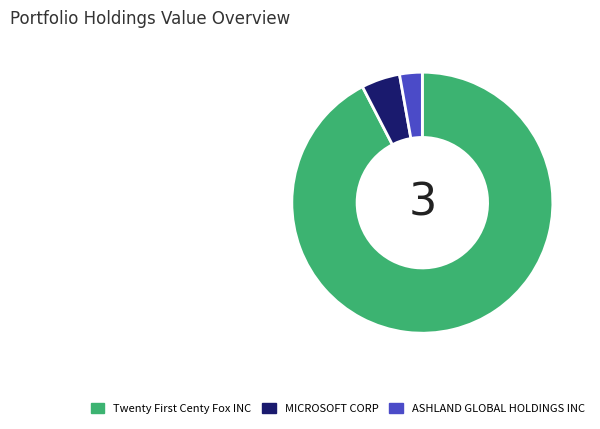

What is the smallest slice in the pie chart?

ASHLAND GLOBAL HOLDINGS INC